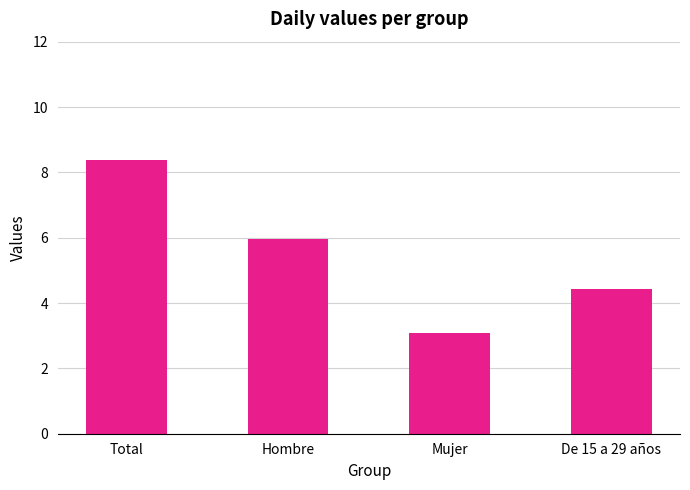

The chart shows a value of 8.4 at Total. True or false?

True